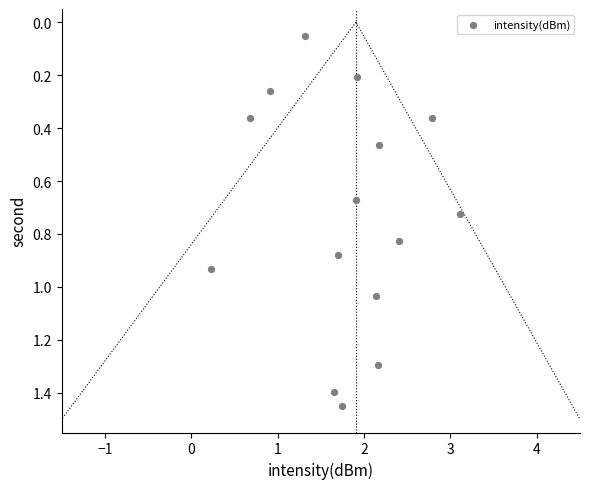

What is the range of X values (max minus min)?

2.9